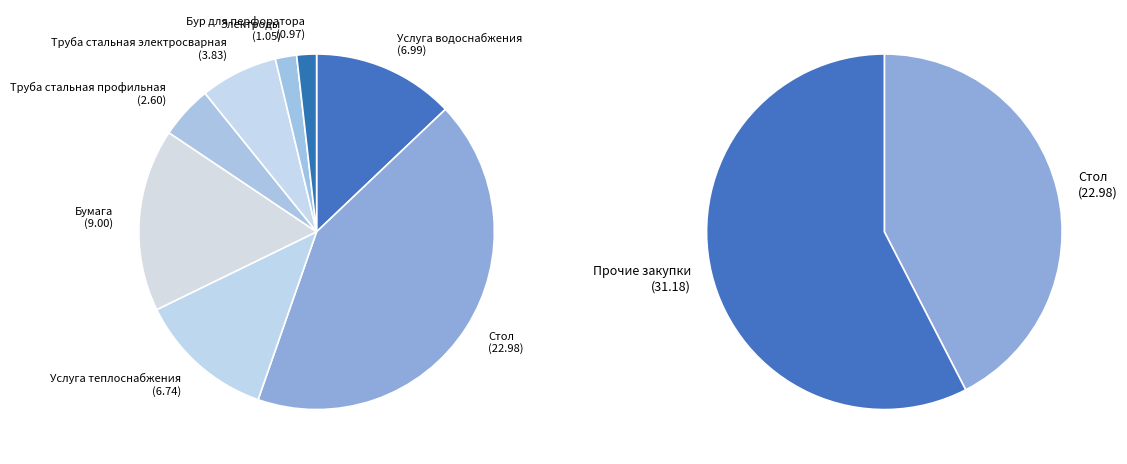

To the nearest percent, what is the difference between the largest and smallest slice percentages?

41%